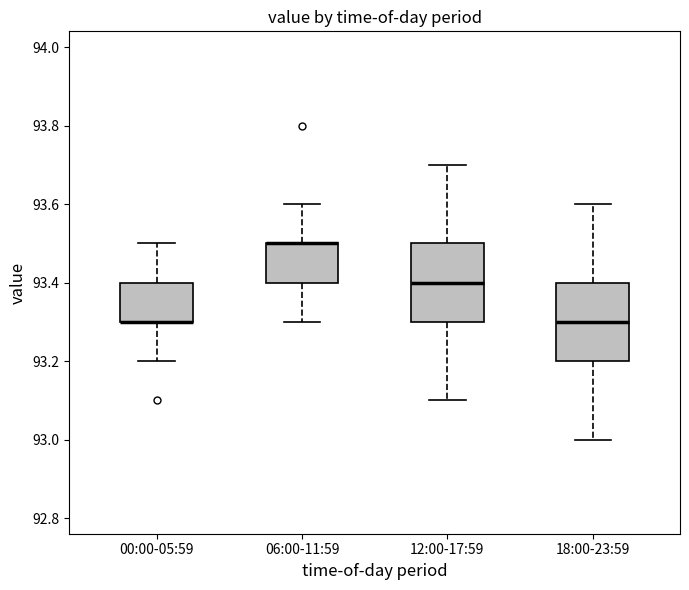

Where is the lower edge of the box for 06:00-11:59 on the y-axis? The values are not printed on the chart, so give them approximately, as read against the axis.

93.4